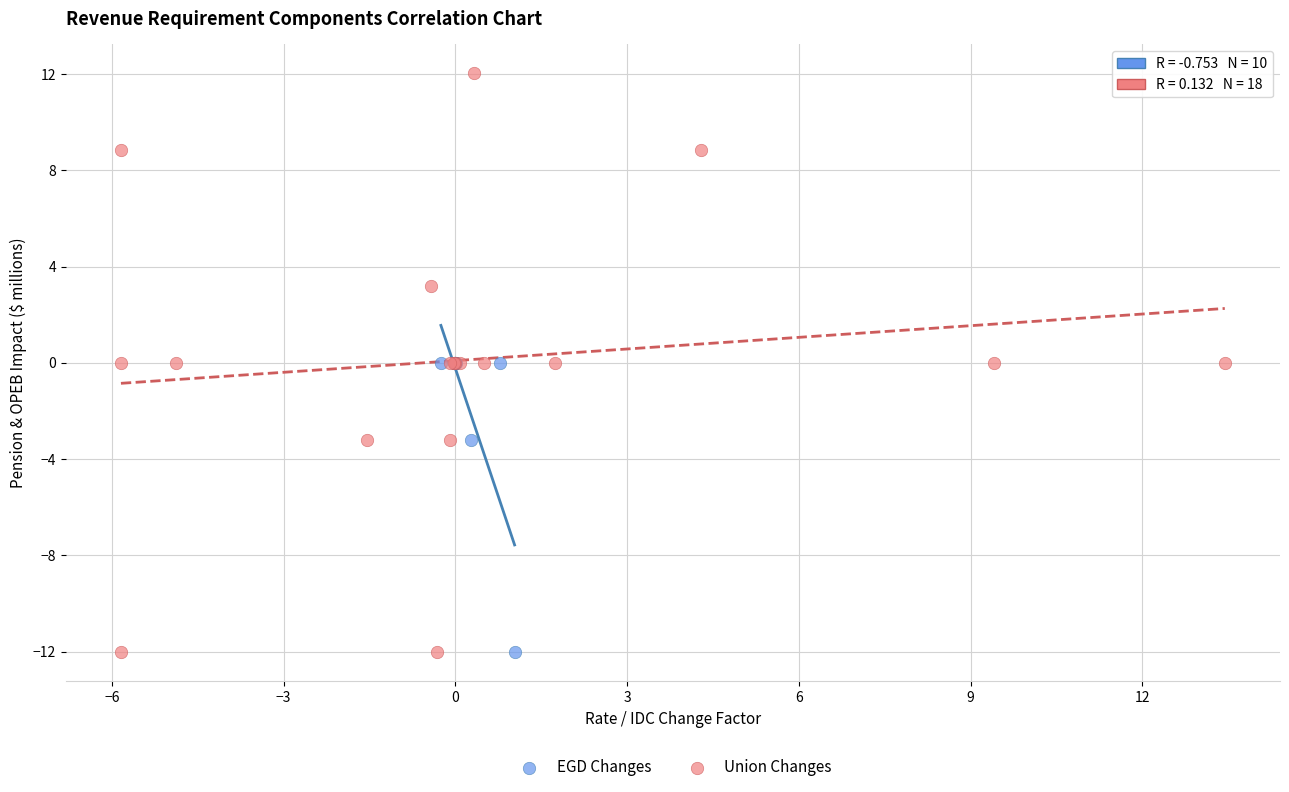

Which series contains the highest Y value?

Union Changes